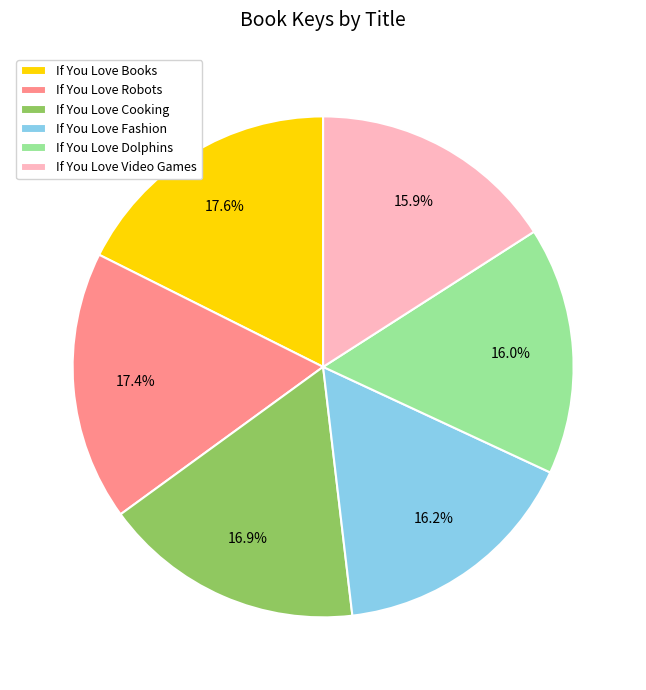

Is there any slice that represents more than half of the pie?

No